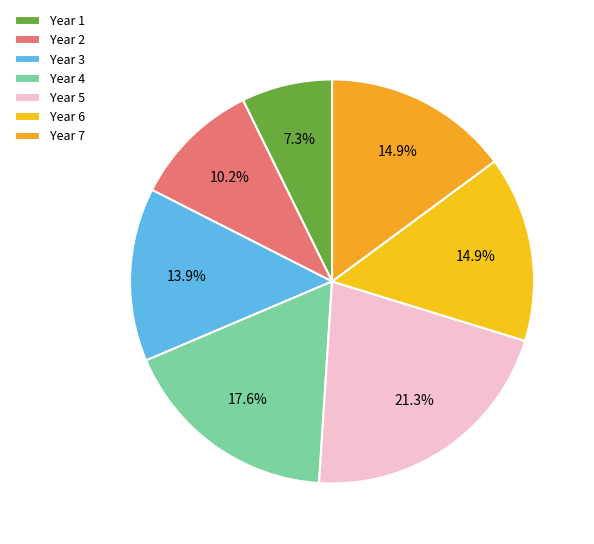

The Year 3 slice represents 21% of the pie. True or false?

False